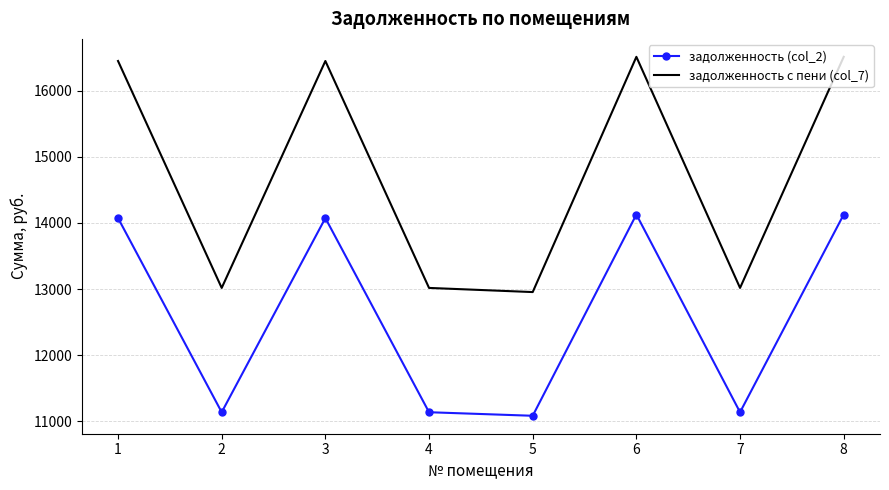

What is the difference between the maximum and minimum values in the задолженность с пени (col_7) series?

3556.7